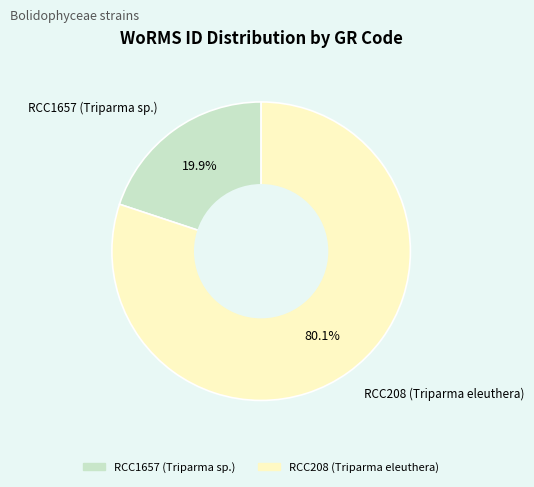

Is RCC1657 (Triparma sp.) the majority of the pie?

No